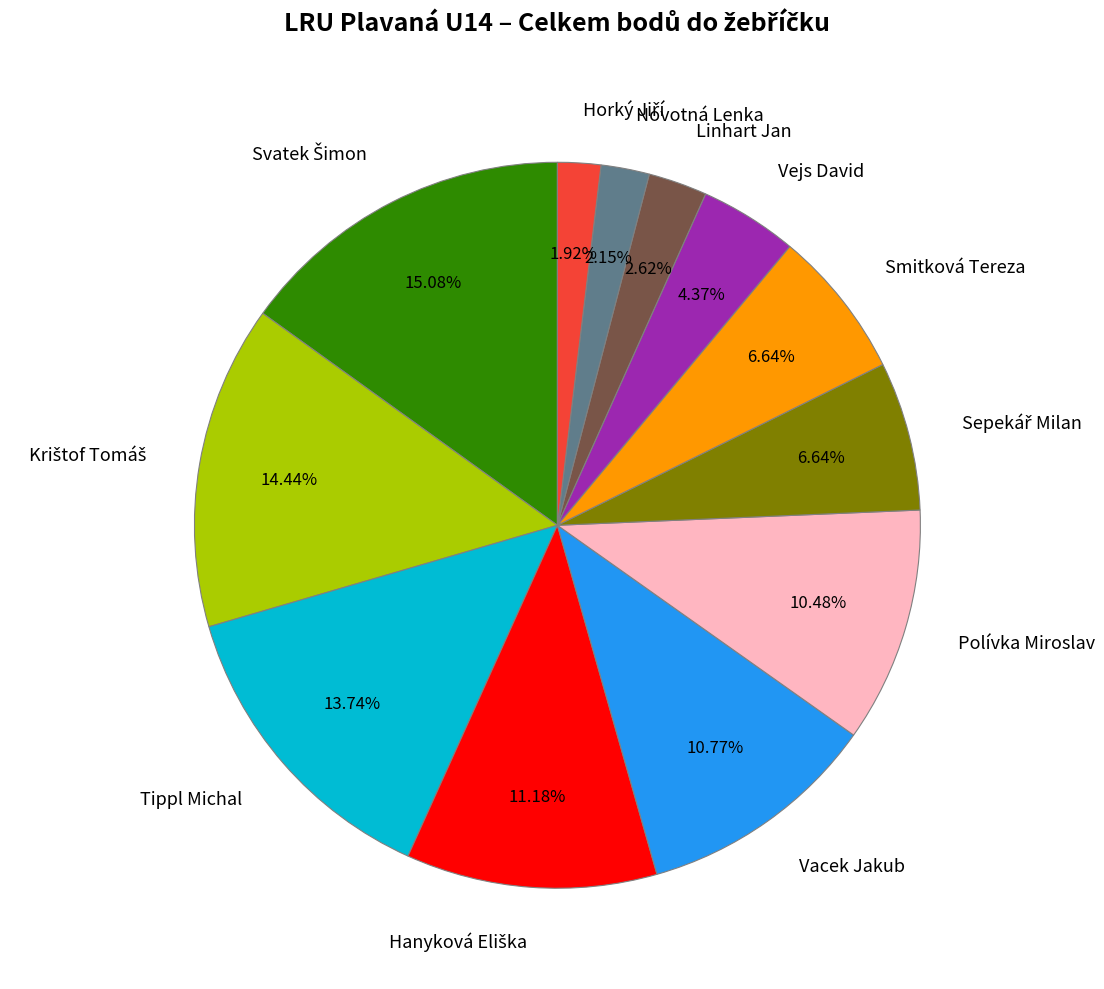

How many slices are in this pie chart?

12